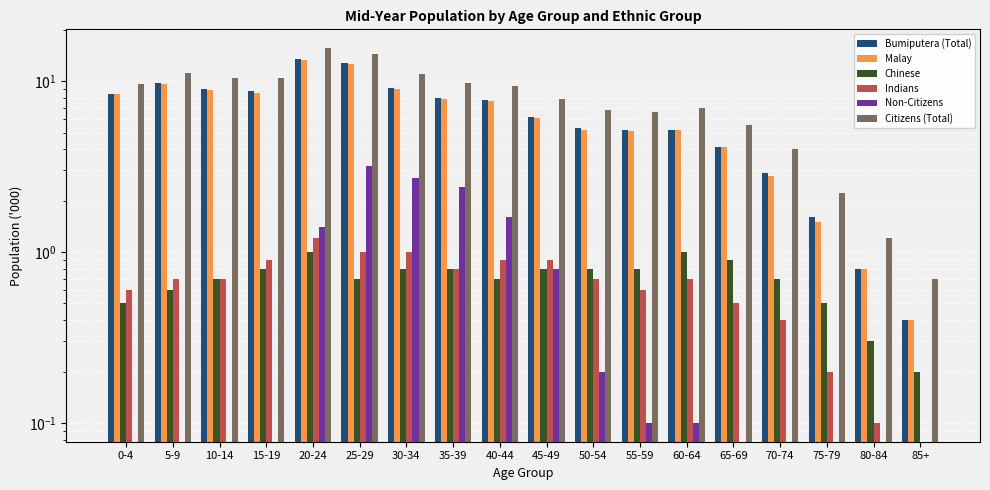

What is the highest value of the Chinese series?

1.0